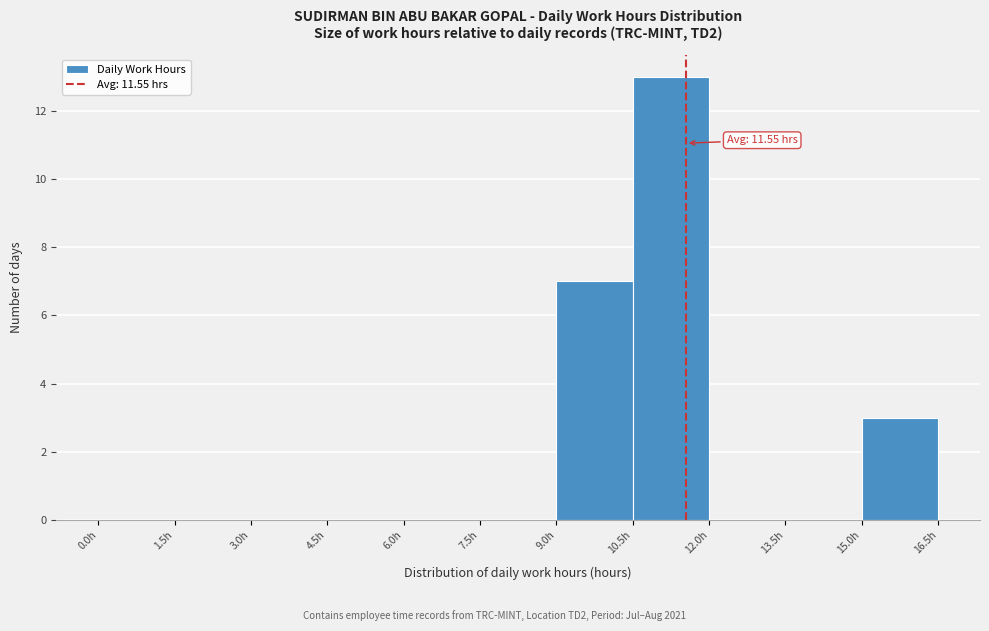

Over which range of the x-axis is the bar tallest?

10.5 to 12.0